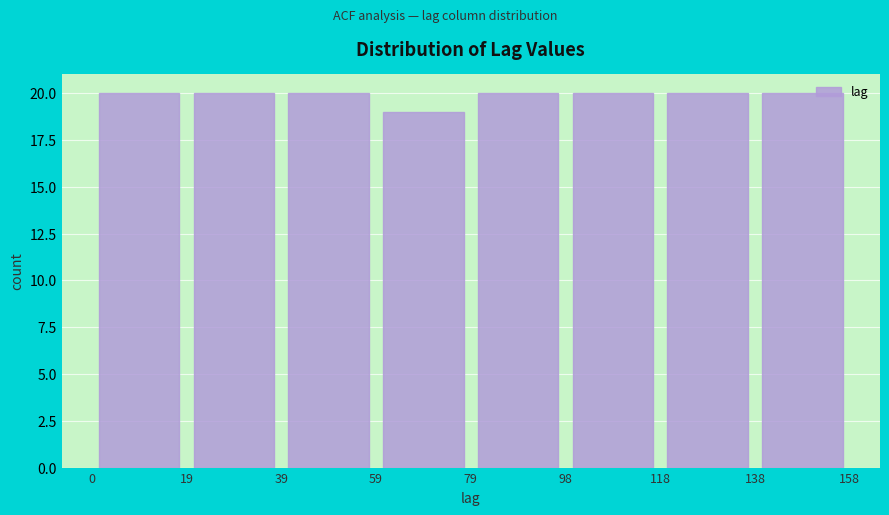

Reading left to right, list every bar in this chart as the range it spans on the x-axis followed by its height. The values are not printed on the chart, so give them approximately, as read against the axis.

0 to 19: 20
19 to 39: 20
39 to 59: 20
59 to 79: 19
79 to 98: 20
98 to 118: 20
118 to 138: 20
138 to 158: 20